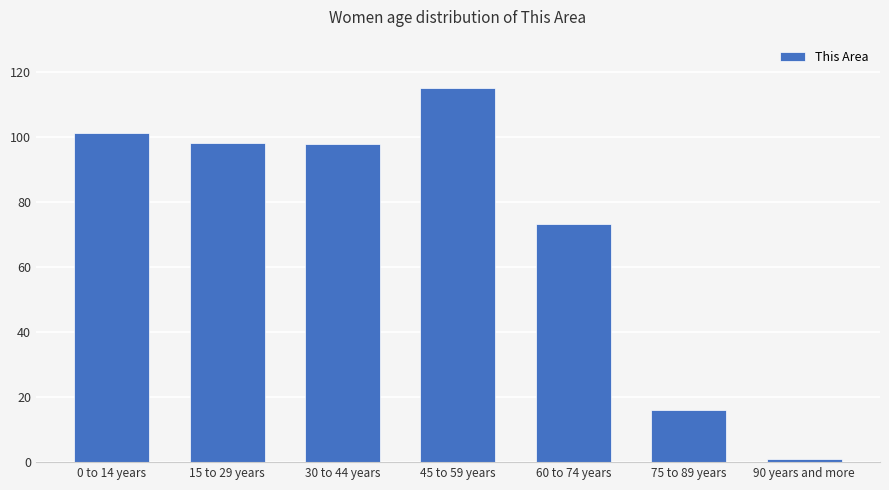

Which category has the lowest value across all series?

90 years and more